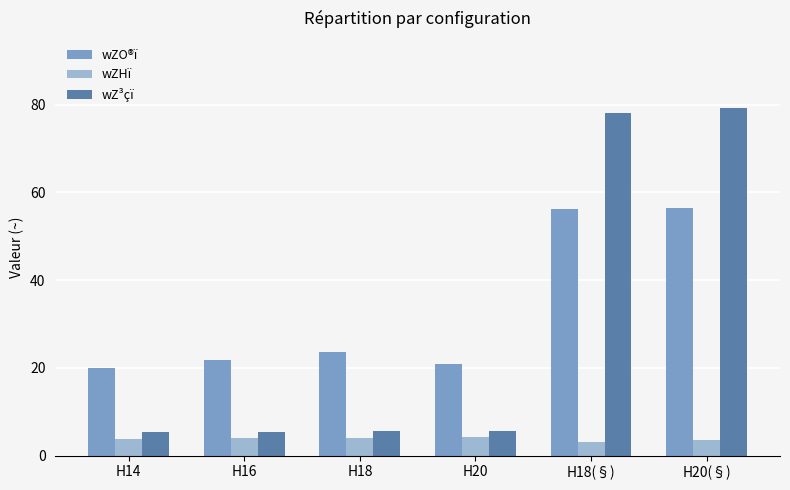

What is the total value across all series at H16?

31.5